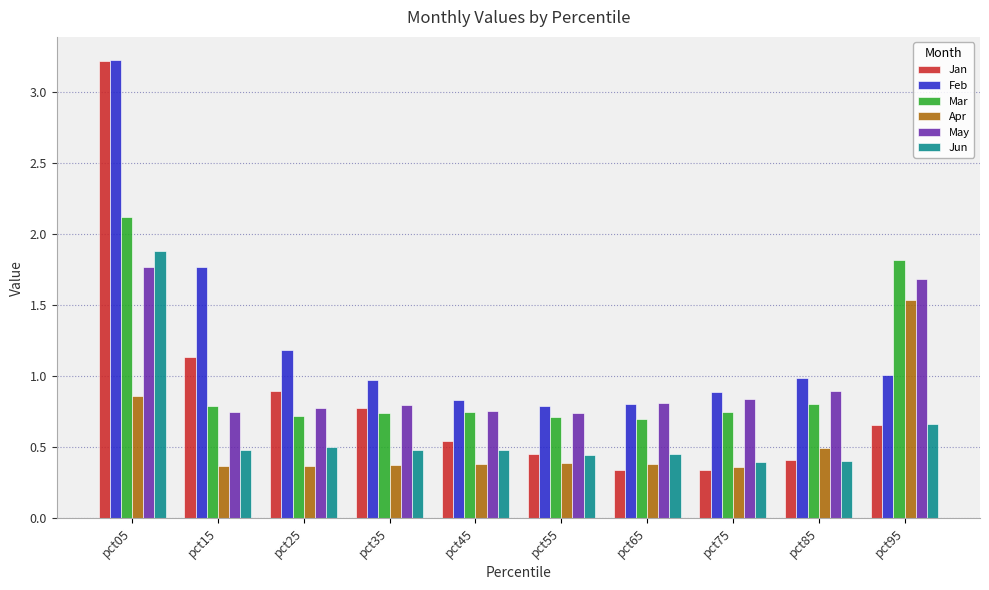

What is the total value across all series at pct15?

5.3